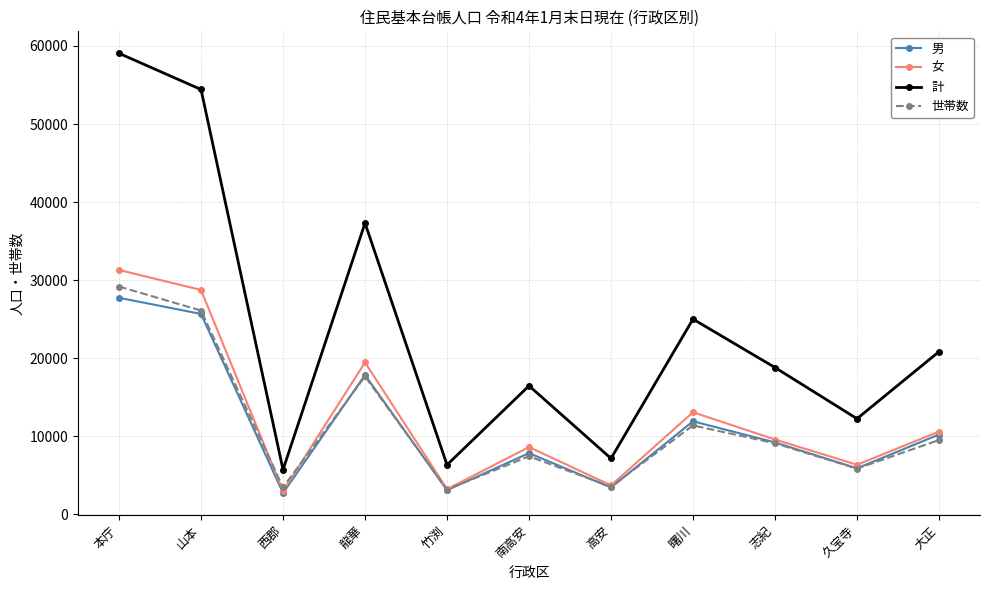

What is the difference between the second highest and second lowest values in the 男 series?

22569